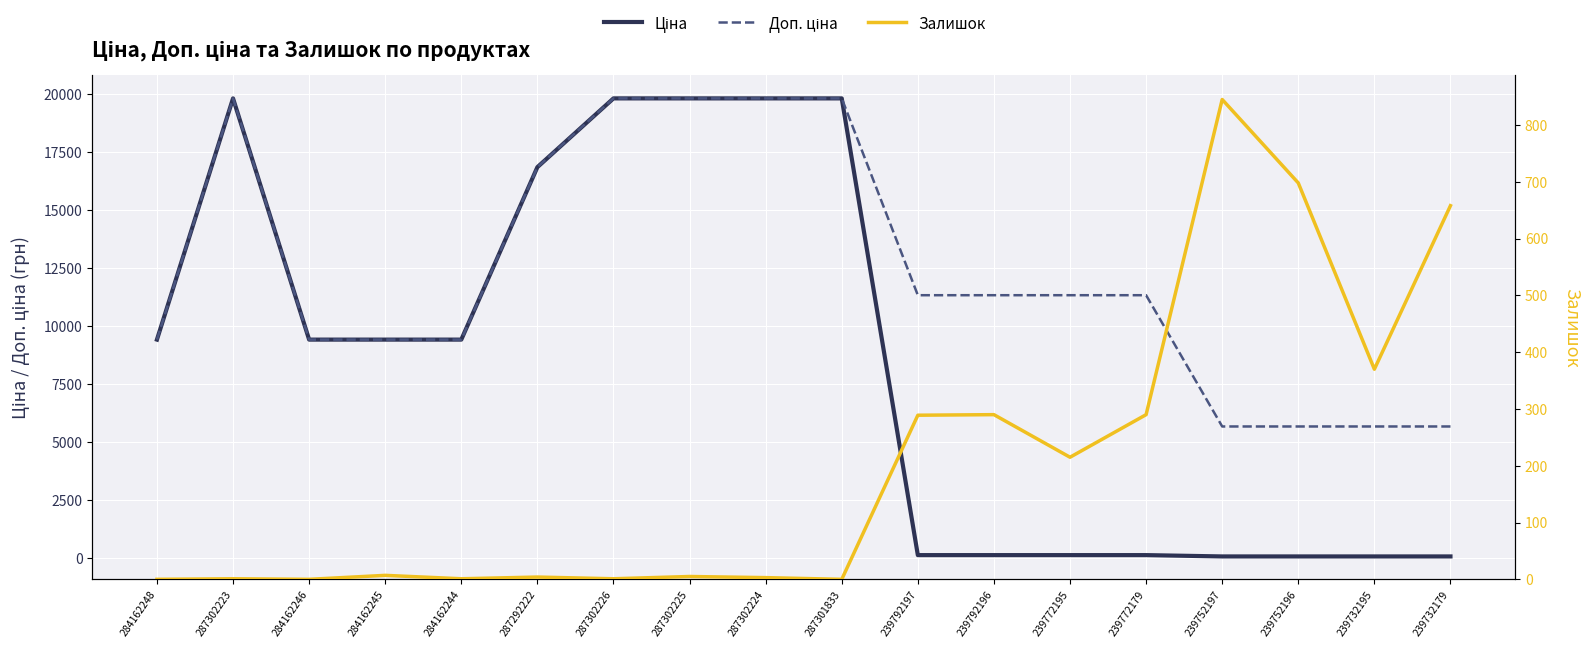

Reading left to right, transcribe all the data shown in this chart.

Ціна: 9416.9	19831.1	9416.9	9416.9	9416.9	16863.2	19831.1	19831.1	19831.1	19831.1	113.3	113.3	113.3	113.3	56.7	56.7	56.7	56.7
Доп. ціна: 9416.9	19831.1	9416.9	9416.9	9416.9	16863.2	19831.1	19831.1	19831.1	19831.1	11334.0	11334.0	11334.0	11334.0	5667.0	5667.0	5667.0	5667.0
Залишок: 0.0	1.0	0.0	7.0	1.0	4.0	1.0	5.0	3.0	0.0	289.0	290.0	215.0	290.0	845.0	698.0	370.0	658.0